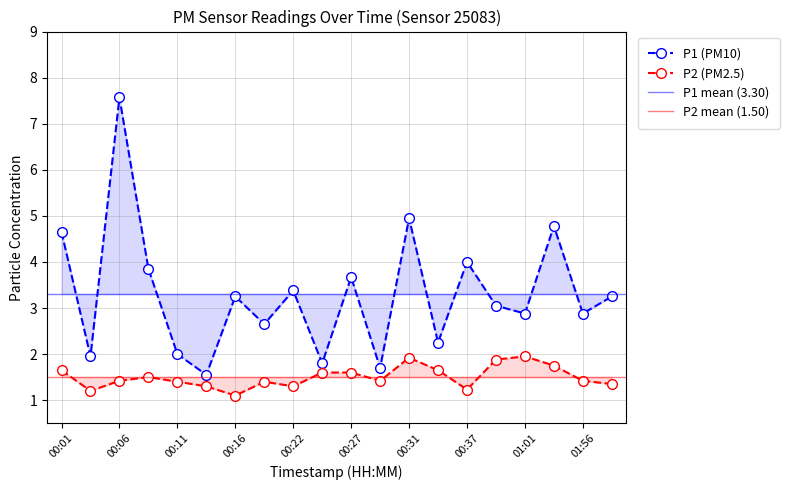

Reading left to right, extract all data points from this chart.

P1: 00:01=4.7	00:04=1.9	00:06=7.6	00:09=3.9	00:11=2.0	00:14=1.6	00:16=3.2	00:19=2.6	00:22=3.4	00:24=1.8	00:27=3.7	00:29=1.7	00:31=5.0	00:34=2.2	00:37=4.0	00:39=3.0	01:01=2.9	01:30=4.8	01:56=2.9	01:59=3.2
P2: 00:01=1.6	00:04=1.2	00:06=1.4	00:09=1.5	00:11=1.4	00:14=1.3	00:16=1.1	00:19=1.4	00:22=1.3	00:24=1.6	00:27=1.6	00:29=1.4	00:31=1.9	00:34=1.6	00:37=1.2	00:39=1.9	01:01=1.9	01:30=1.8	01:56=1.4	01:59=1.4